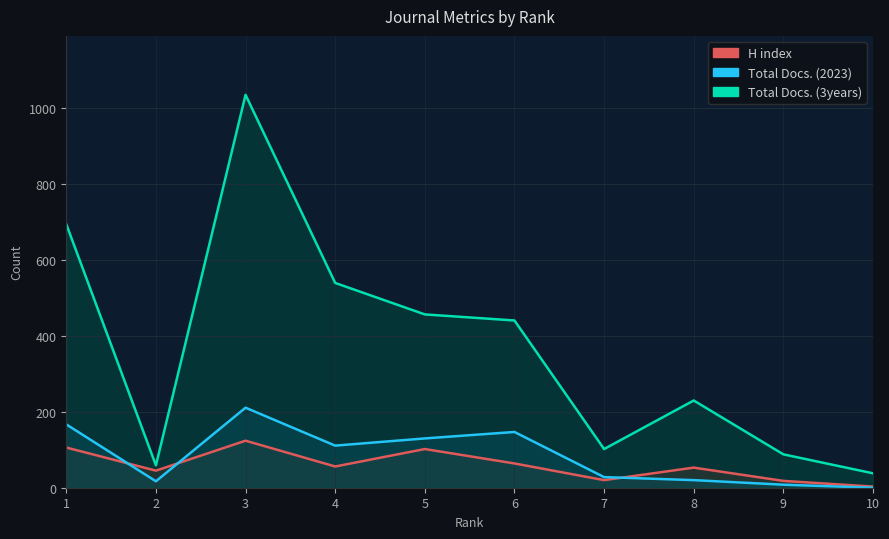

At which label is H index closest to 63?

6